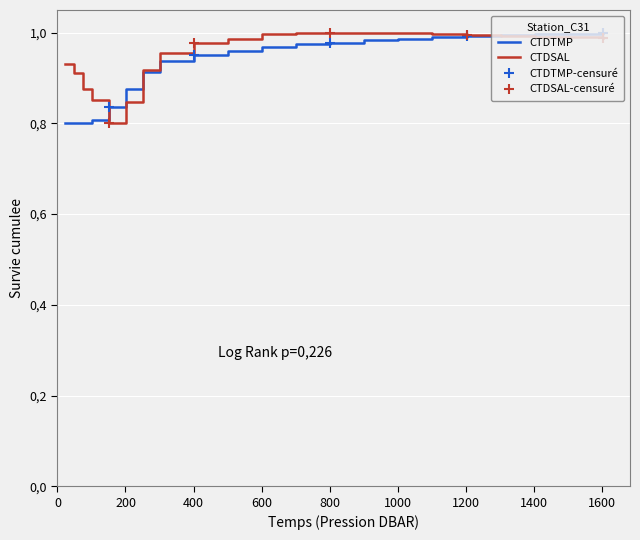

What position from the right is 100.8?

17